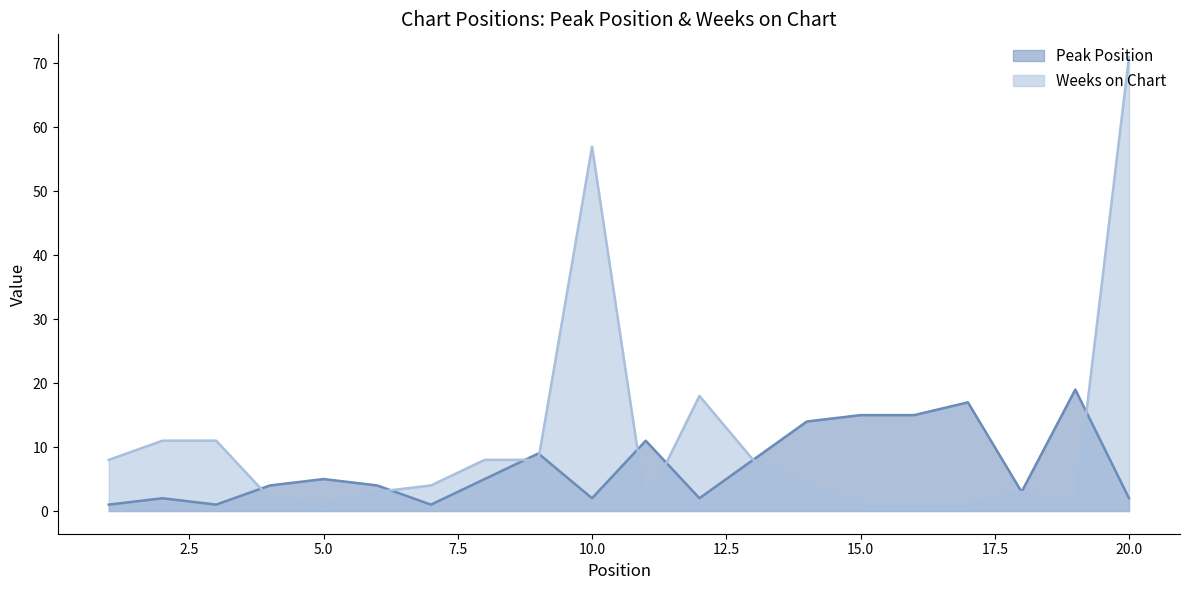

Which series ends up on top after the final intersection of Weeks on Chart and Peak Position?

Weeks on Chart